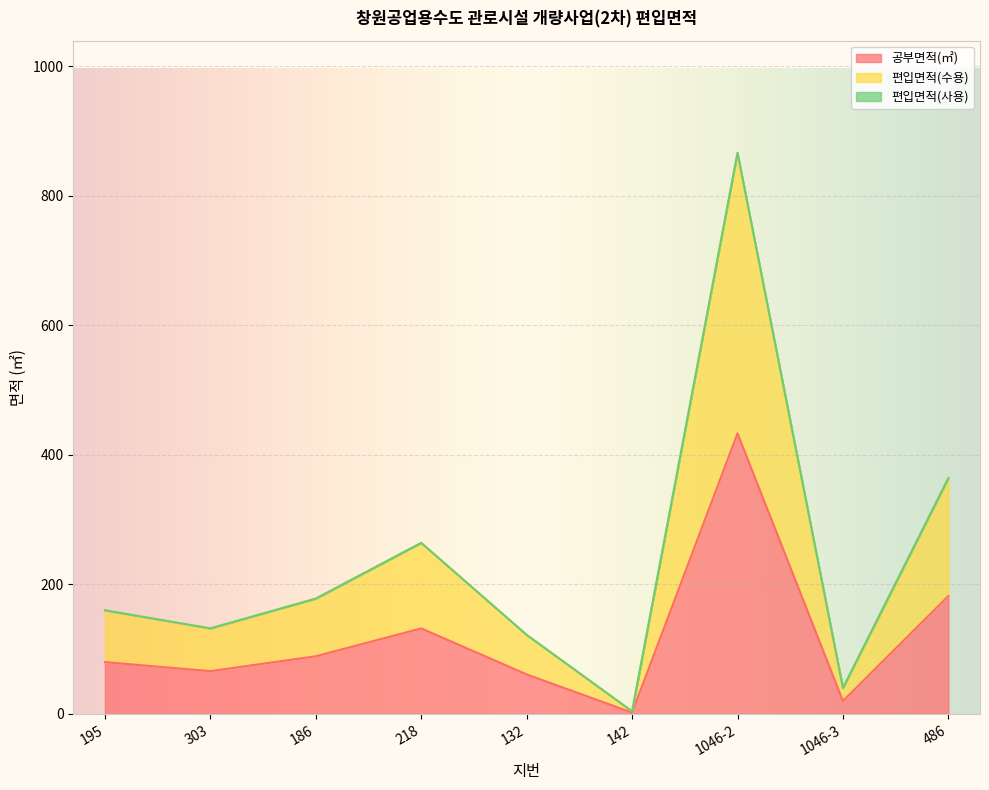

Does the chart display data point markers on the line(s)?

No